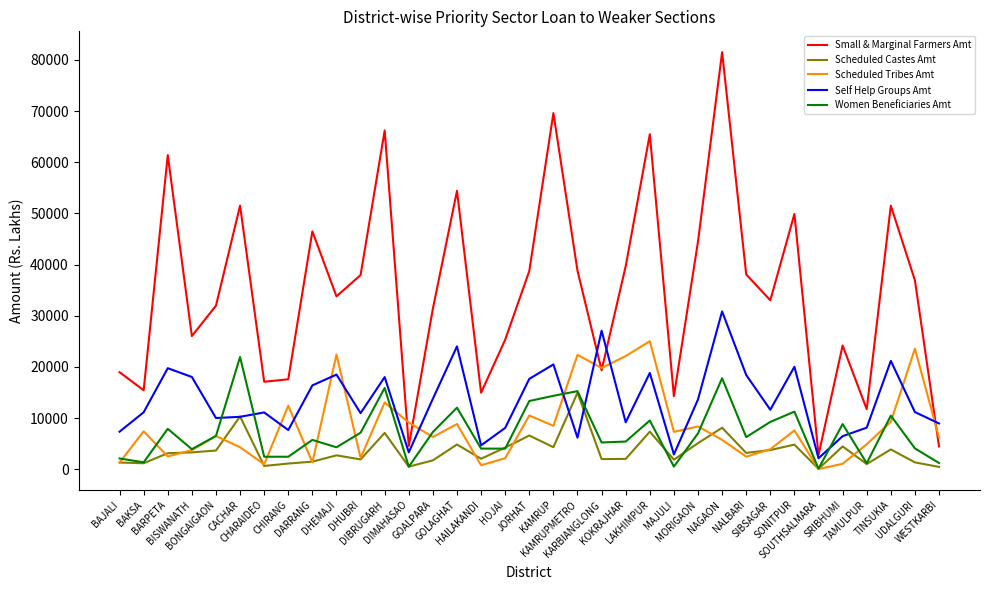

How many categories are shown in the chart?

35